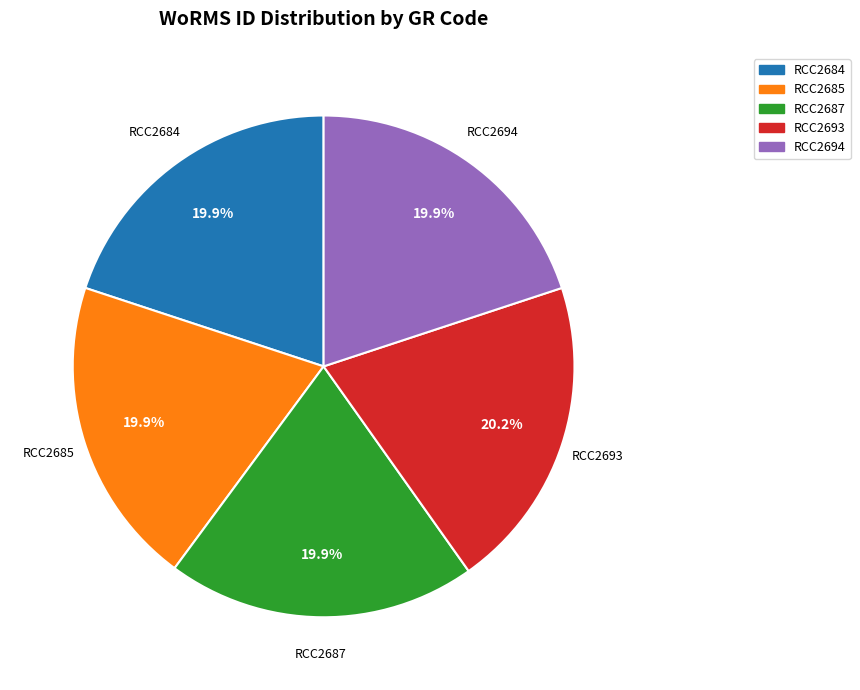

Combined, do RCC2693 and RCC2684 account for over 50%?

No